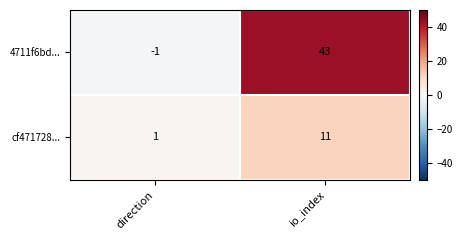

Which series has the widest spread of values?

4711f6bd...